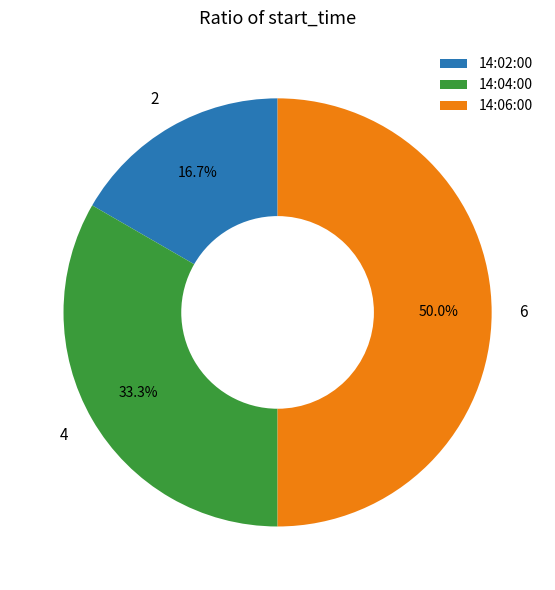

What percentage is the 14:04:00 slice, to the nearest percent?

33%